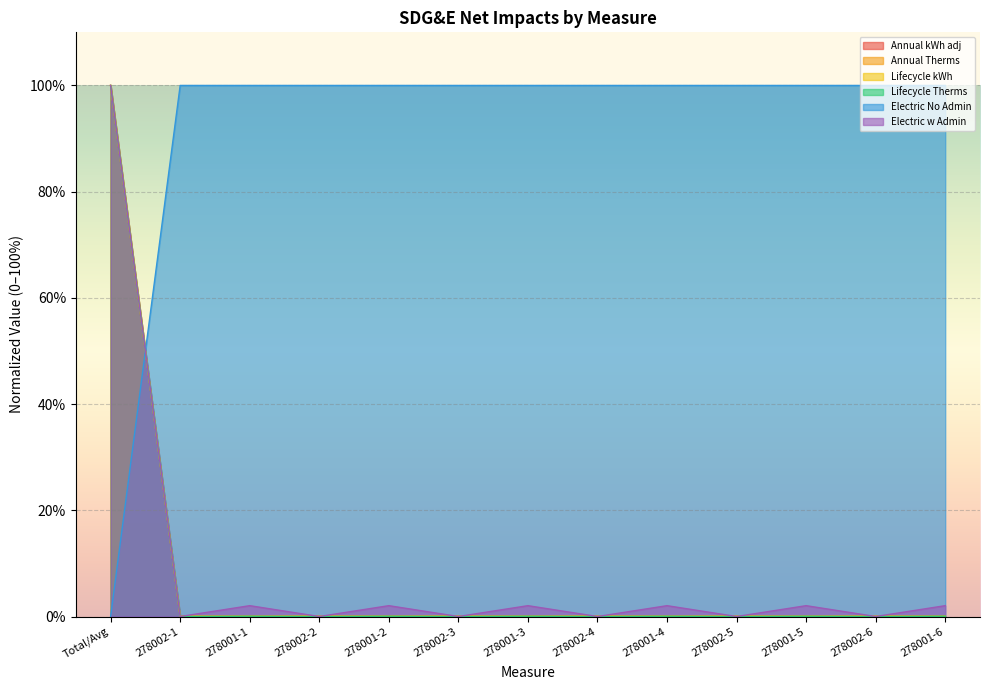

What is the maximum value for Lifecycle kWh?

100.0